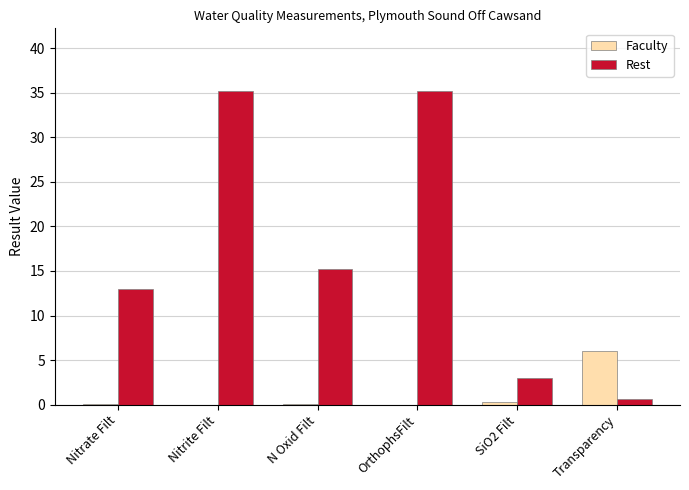

What is the average value of the Faculty series?

1.1